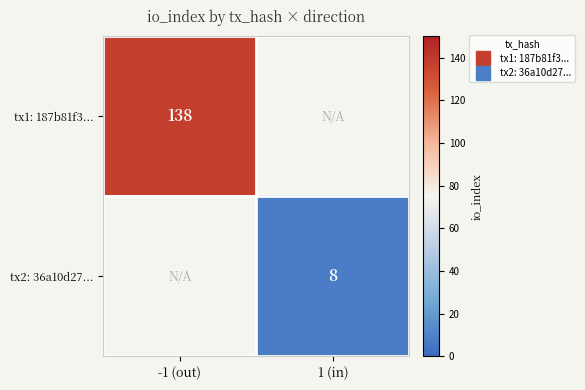

Which category has the highest value across all series?

-1 (out)